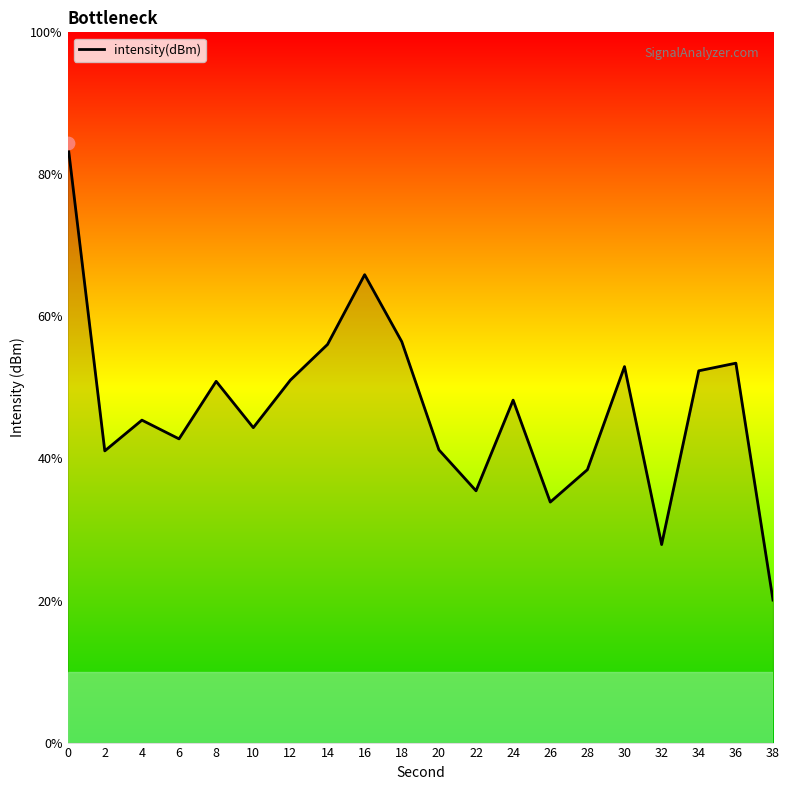

Which has a higher value, 22 or 16?

16